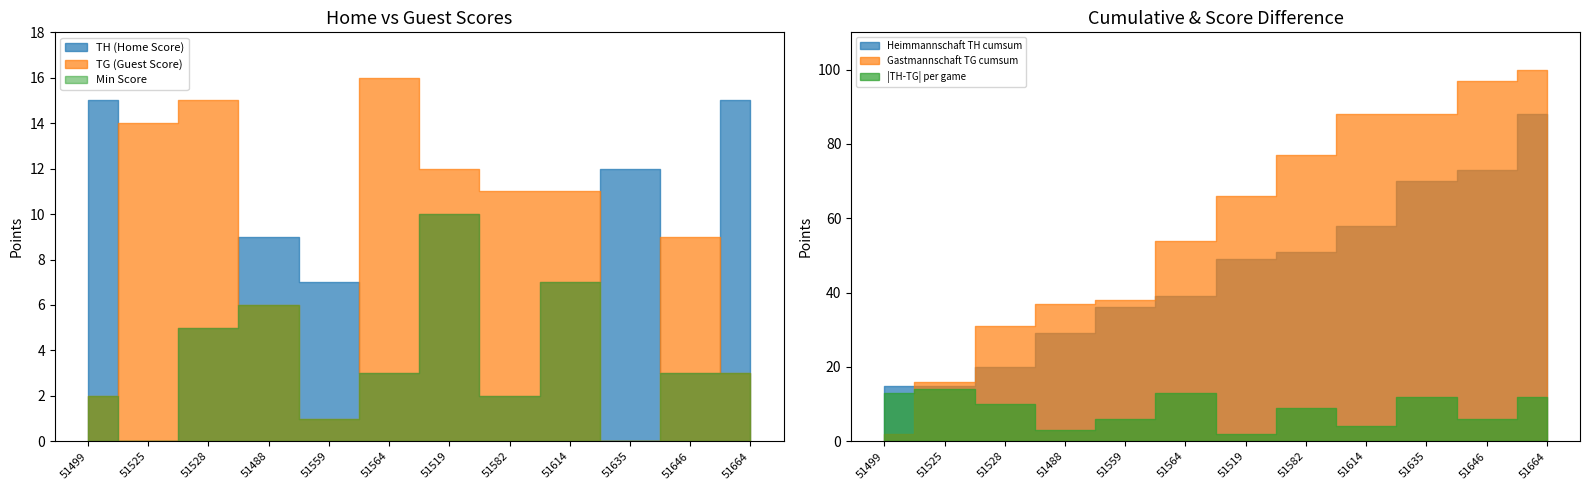

What is the value of the TG point at the 12th from the left?

3